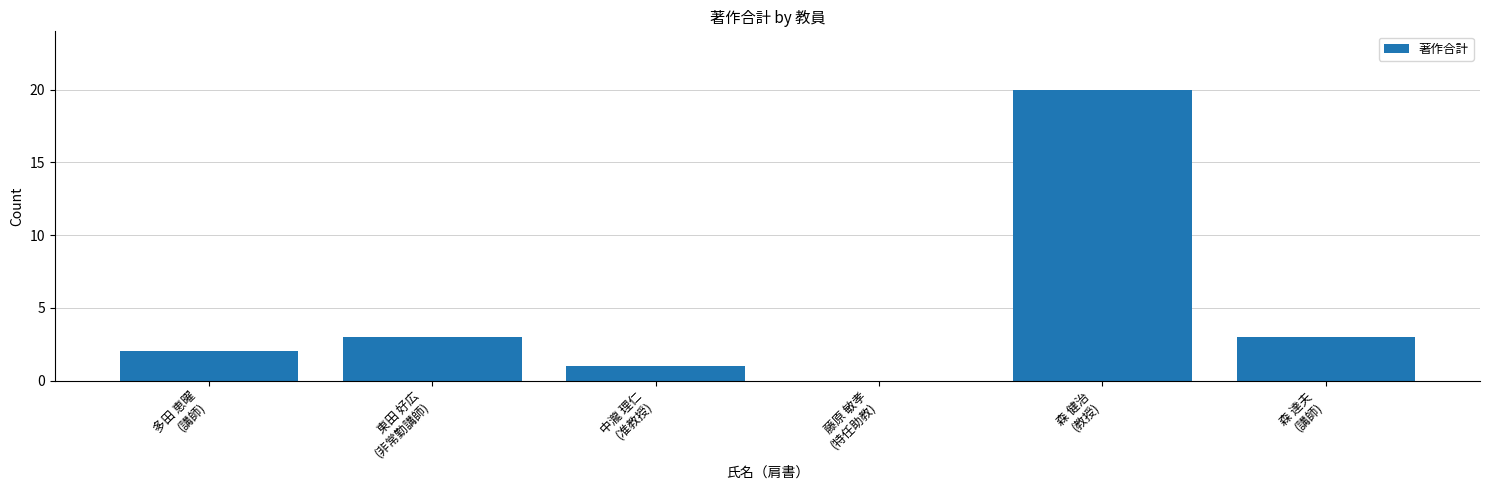

The value at 森 健治
(教授) is 20. True or false?

True